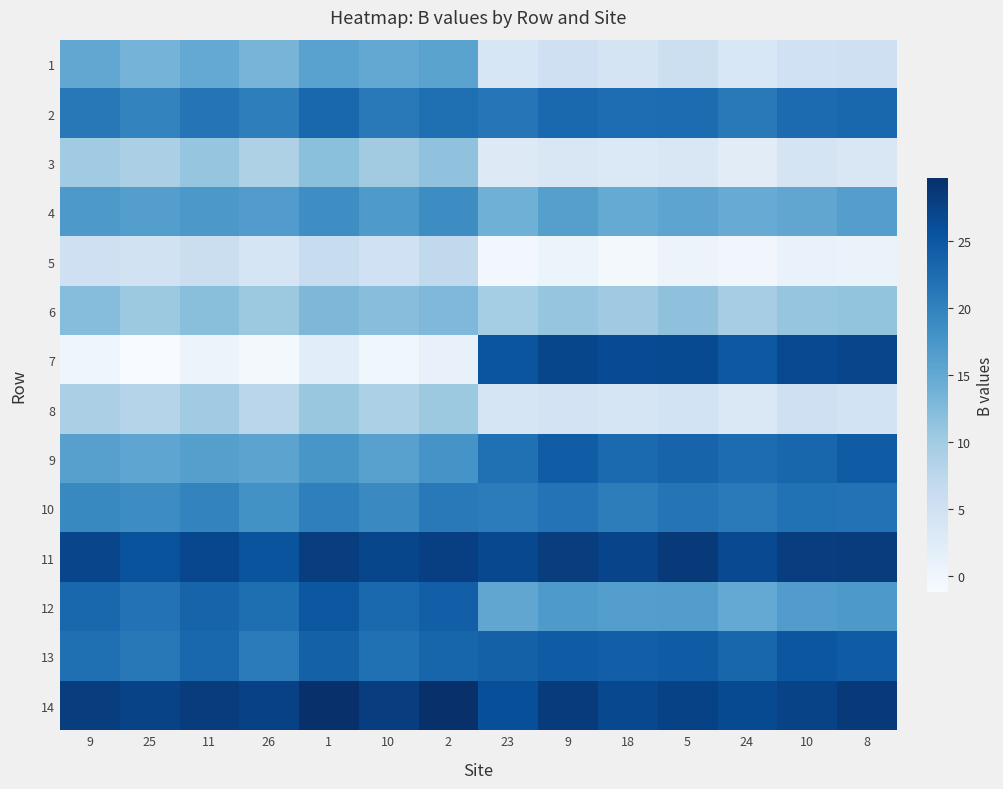

Reading left to right, what are all the values shown in this chart?

1: 9=15.1	25=13.5	11=14.9	26=13.4	1=15.9	10=15.0	2=15.8	23=3.7	9=5.1	18=4.2	5=5.5	24=3.6	10=5.0	8=5.2
2: 9=21.1	25=19.8	11=21.5	26=20.3	1=23.1	10=21.0	2=22.1	23=21.3	9=23.0	18=22.4	5=22.5	24=20.9	10=22.6	8=23.1
3: 9=10.1	25=9.1	11=11.1	26=8.7	1=11.8	10=10.0	2=11.4	23=2.9	9=3.4	18=3.1	5=3.5	24=2.2	10=4.2	8=3.5
4: 9=17.1	25=16.4	11=17.2	26=16.6	1=18.5	10=17.0	2=18.7	23=14.0	9=16.3	18=14.8	5=15.5	24=14.5	10=15.3	8=16.4
5: 9=5.1	25=4.7	11=5.8	26=4.0	1=6.2	10=5.0	2=7.0	23=-0.4	9=0.7	18=-0.5	5=0.5	24=-0.2	10=0.9	8=0.8
6: 9=12.1	25=10.5	11=11.9	26=10.4	1=12.9	10=12.0	2=12.8	23=9.7	9=11.1	18=10.2	5=11.5	24=9.6	10=11.0	8=11.2
7: 9=0.1	25=-1.2	11=0.5	26=-0.7	1=2.1	10=0.0	2=1.1	23=25.3	9=27.0	18=26.4	5=26.5	24=24.9	10=26.6	8=27.1
8: 9=9.1	25=8.1	11=10.1	26=7.7	1=10.8	10=9.0	2=10.4	23=3.9	9=4.4	18=4.1	5=4.5	24=3.2	10=5.2	8=4.5
9: 9=16.1	25=15.4	11=16.2	26=15.6	1=17.5	10=16.0	2=17.7	23=22.0	9=24.3	18=22.8	5=23.5	24=22.5	10=23.3	8=24.4
10: 9=19.1	25=18.7	11=19.8	26=18.0	1=20.2	10=19.0	2=21.0	23=20.6	9=21.7	18=20.5	5=21.5	24=20.8	10=21.9	8=21.8
11: 9=27.1	25=25.5	11=26.9	26=25.4	1=27.9	10=27.0	2=27.8	23=26.7	9=28.1	18=27.2	5=28.5	24=26.6	10=28.0	8=28.2
12: 9=23.1	25=21.8	11=23.5	26=22.3	1=25.1	10=23.0	2=24.1	23=15.3	9=17.0	18=16.4	5=16.5	24=14.9	10=16.6	8=17.1
13: 9=22.1	25=21.1	11=23.1	26=20.7	1=23.8	10=22.0	2=23.4	23=23.9	9=24.4	18=24.1	5=24.5	24=23.2	10=25.2	8=24.5
14: 9=28.1	25=27.4	11=28.2	26=27.6	1=29.5	10=28.0	2=29.7	23=26.0	9=28.3	18=26.8	5=27.5	24=26.5	10=27.3	8=28.4